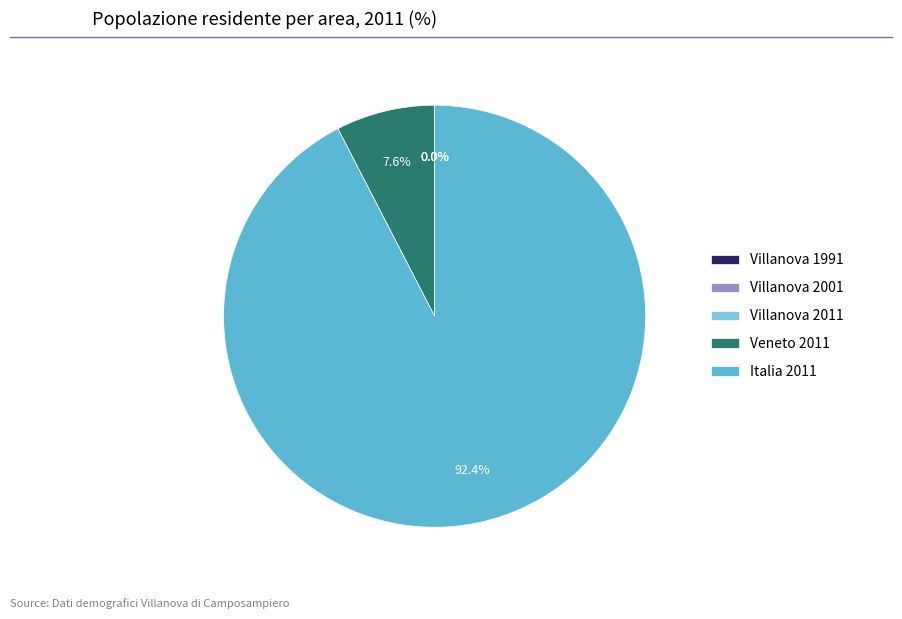

Which category has the biggest portion of the pie?

Italia 2011